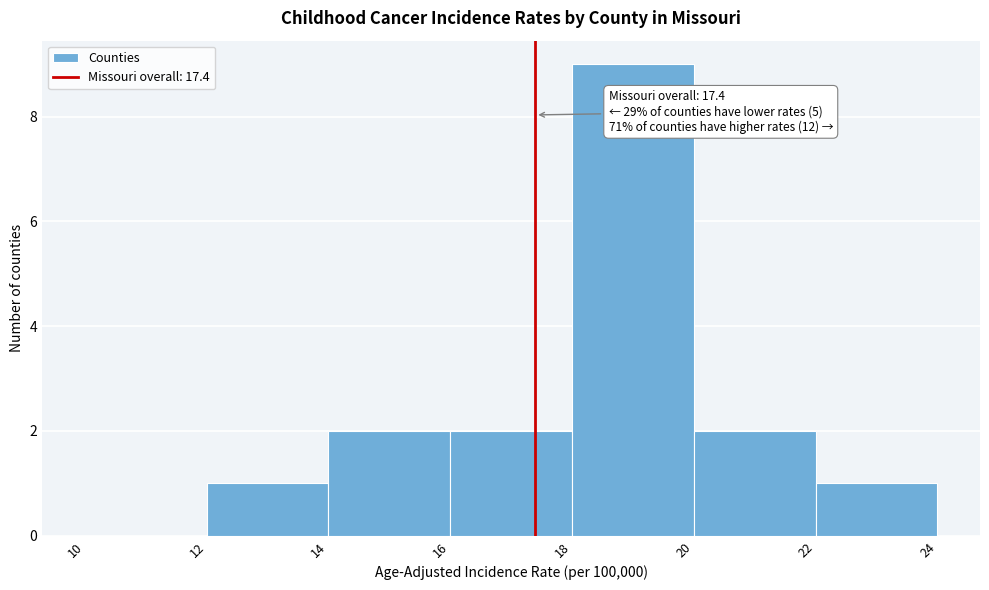

Over which range of the x-axis is the bar tallest?

18 to 20